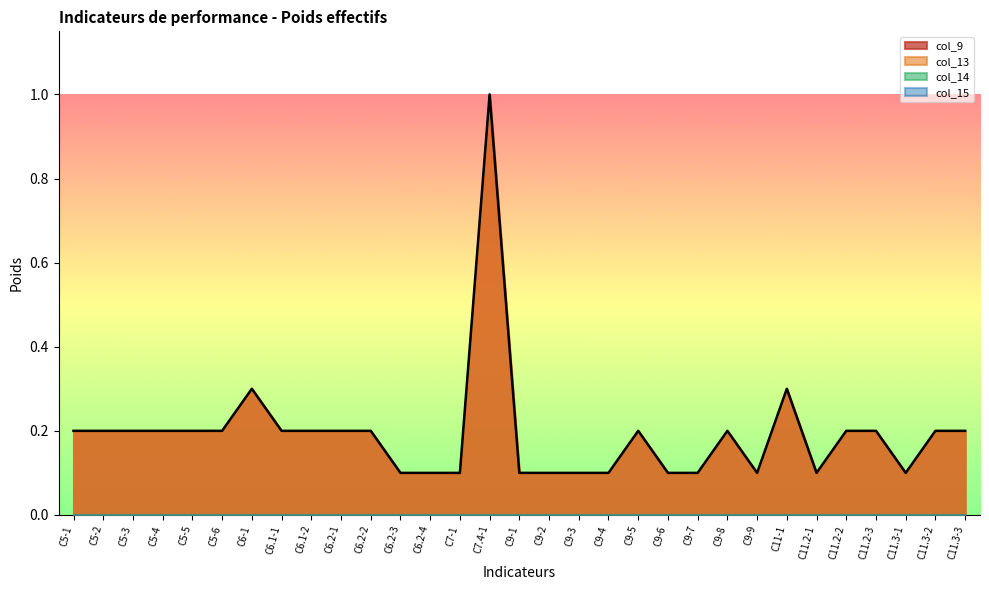

True or false: col_9 and col_13 cross at least once.

False